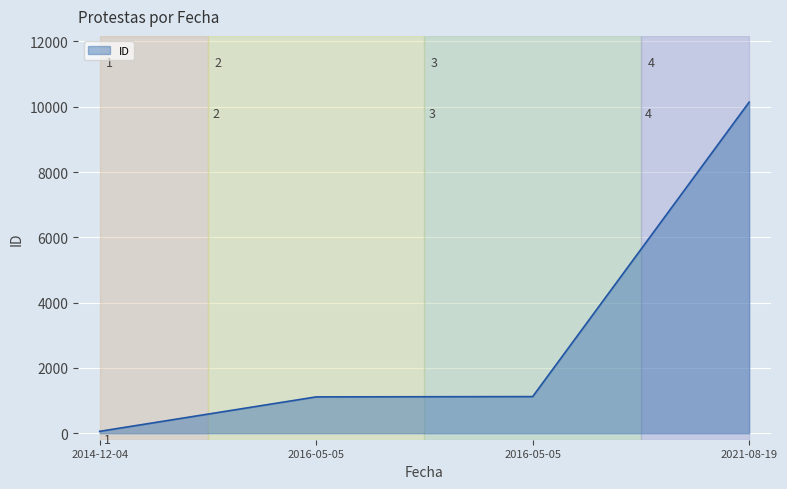

How many lines are shown in the chart?

1